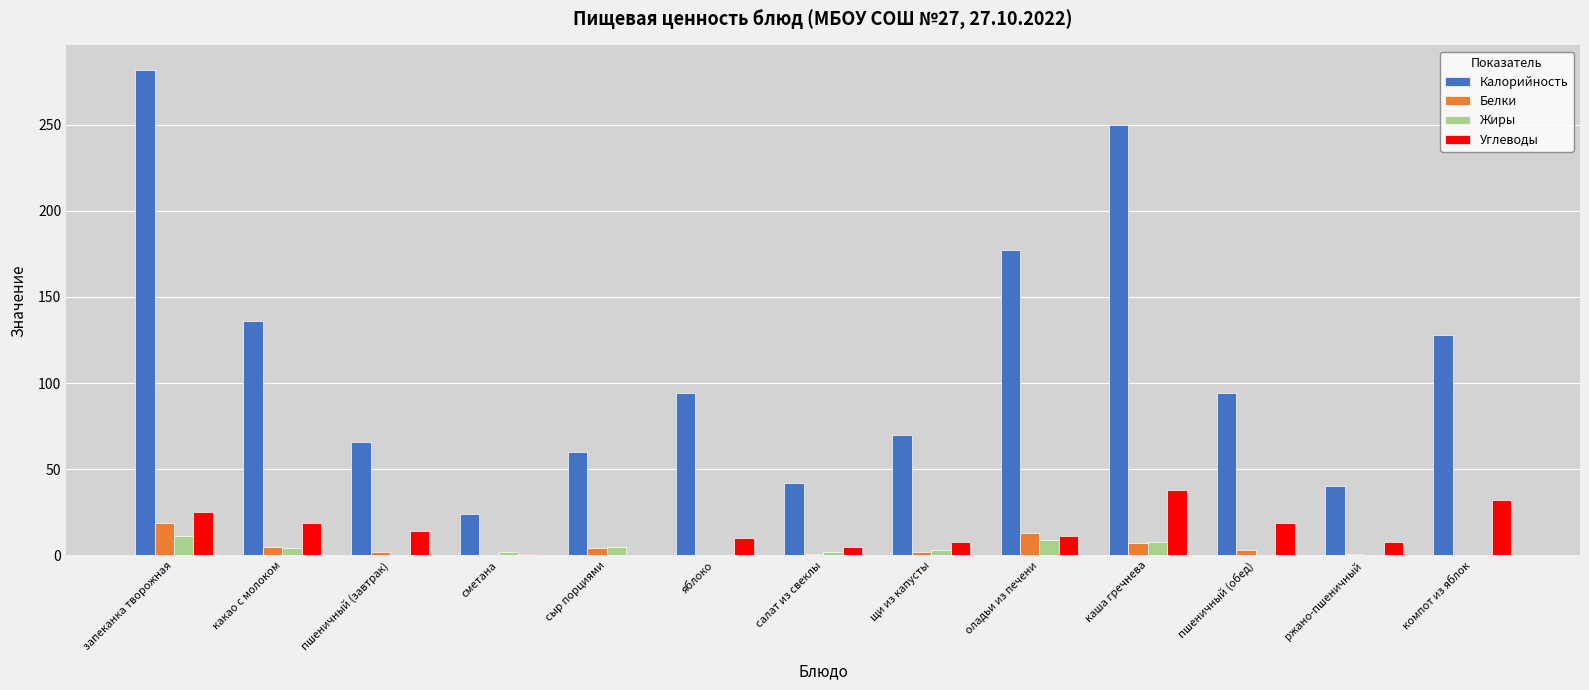

What is the sum of the Белки values at запеканка творожная and компот из яблок?

19.0